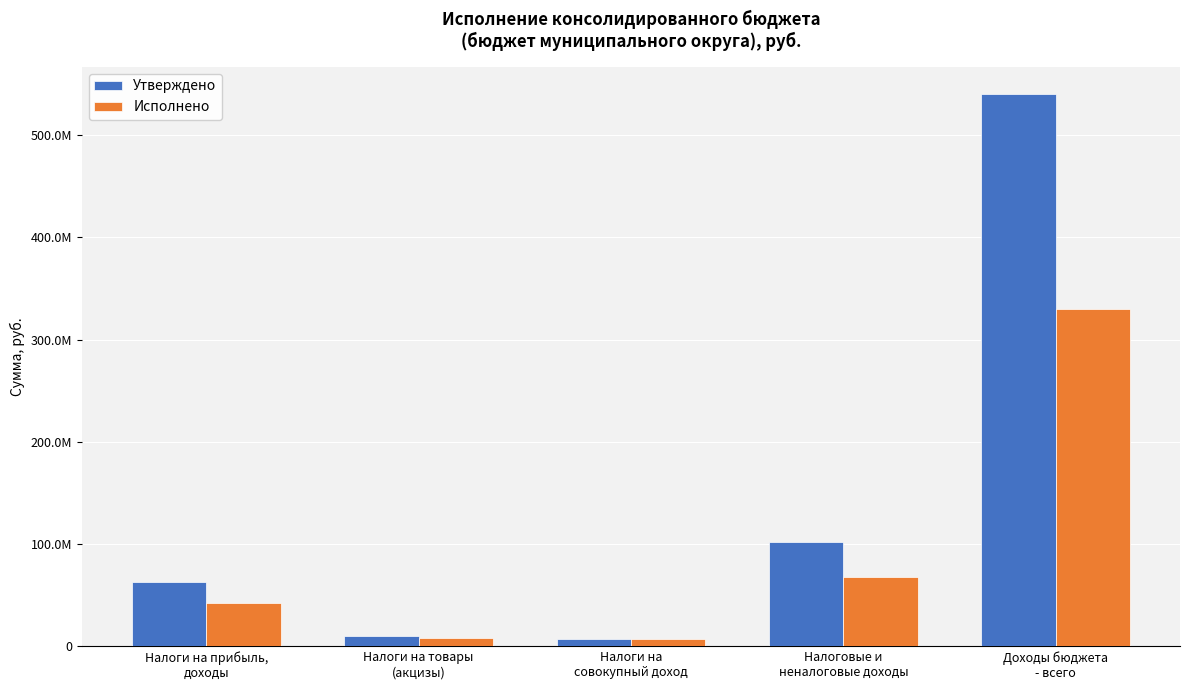

List the series in order of their peak value, highest first.

Утверждено, Исполнено